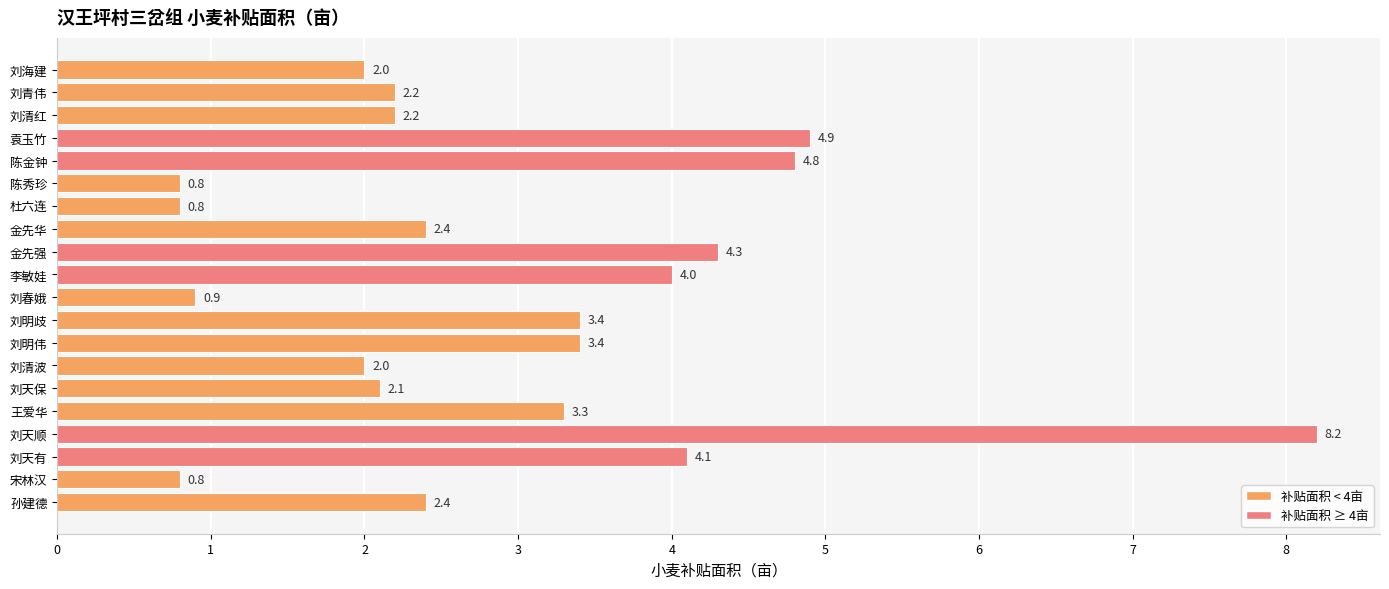

What value does the data have at 刘天有?

4.1